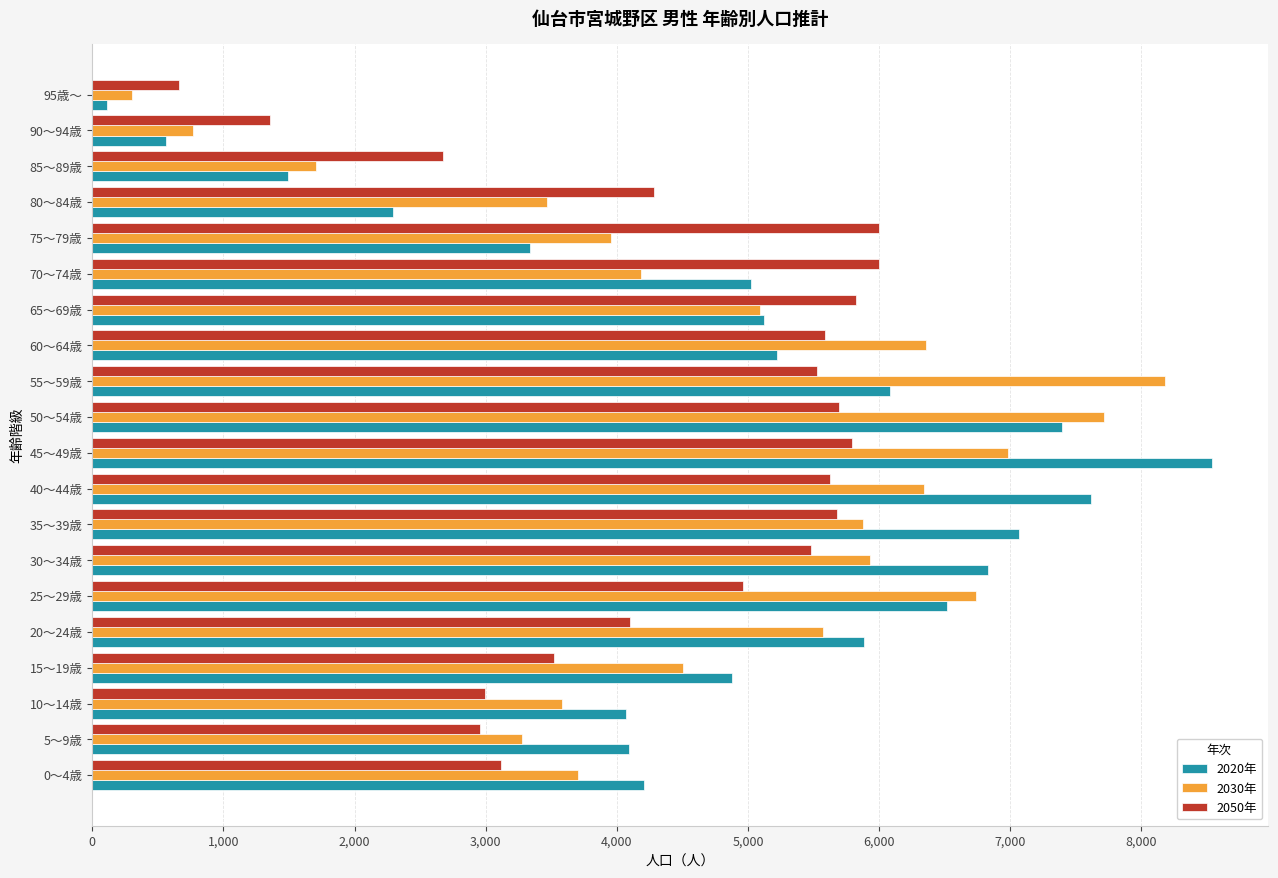

What is the sum of all 2030年 values?

94239